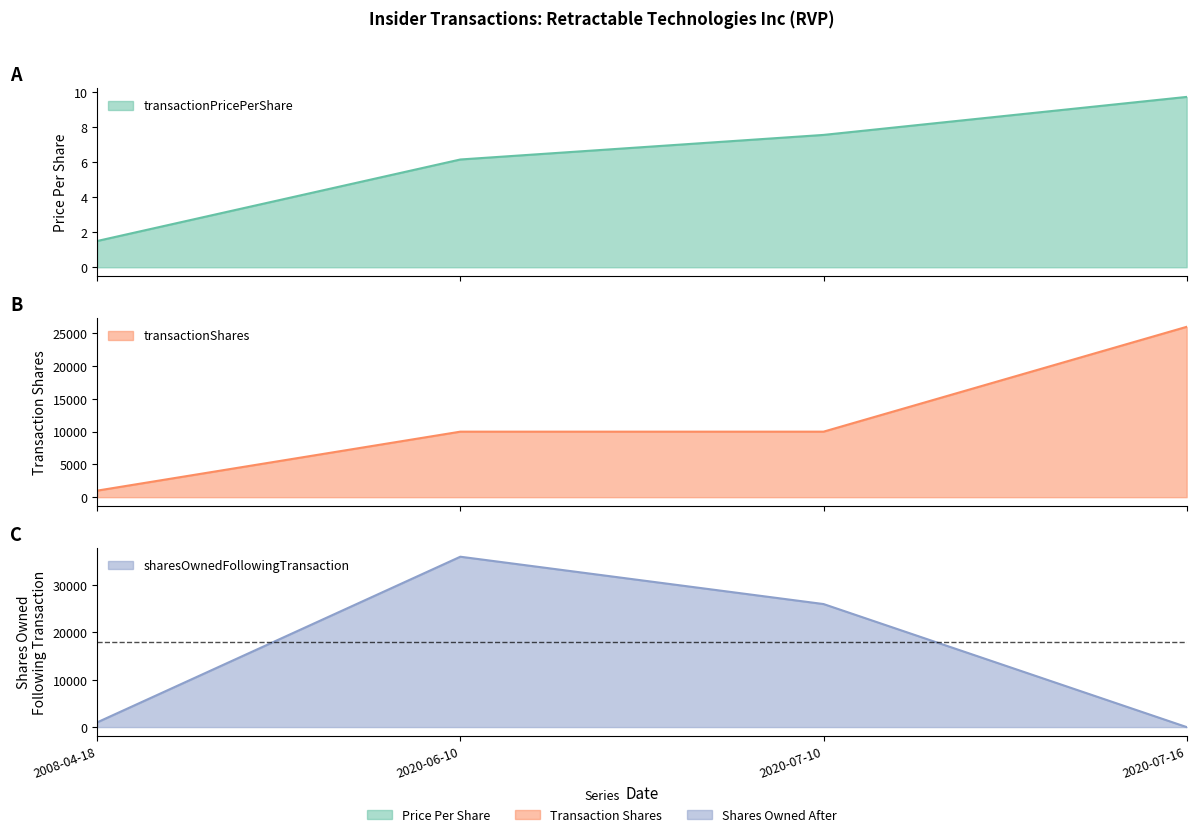

What is the difference between the transactionShares values at 2020-06-10 and 2008-04-18?

9000.0